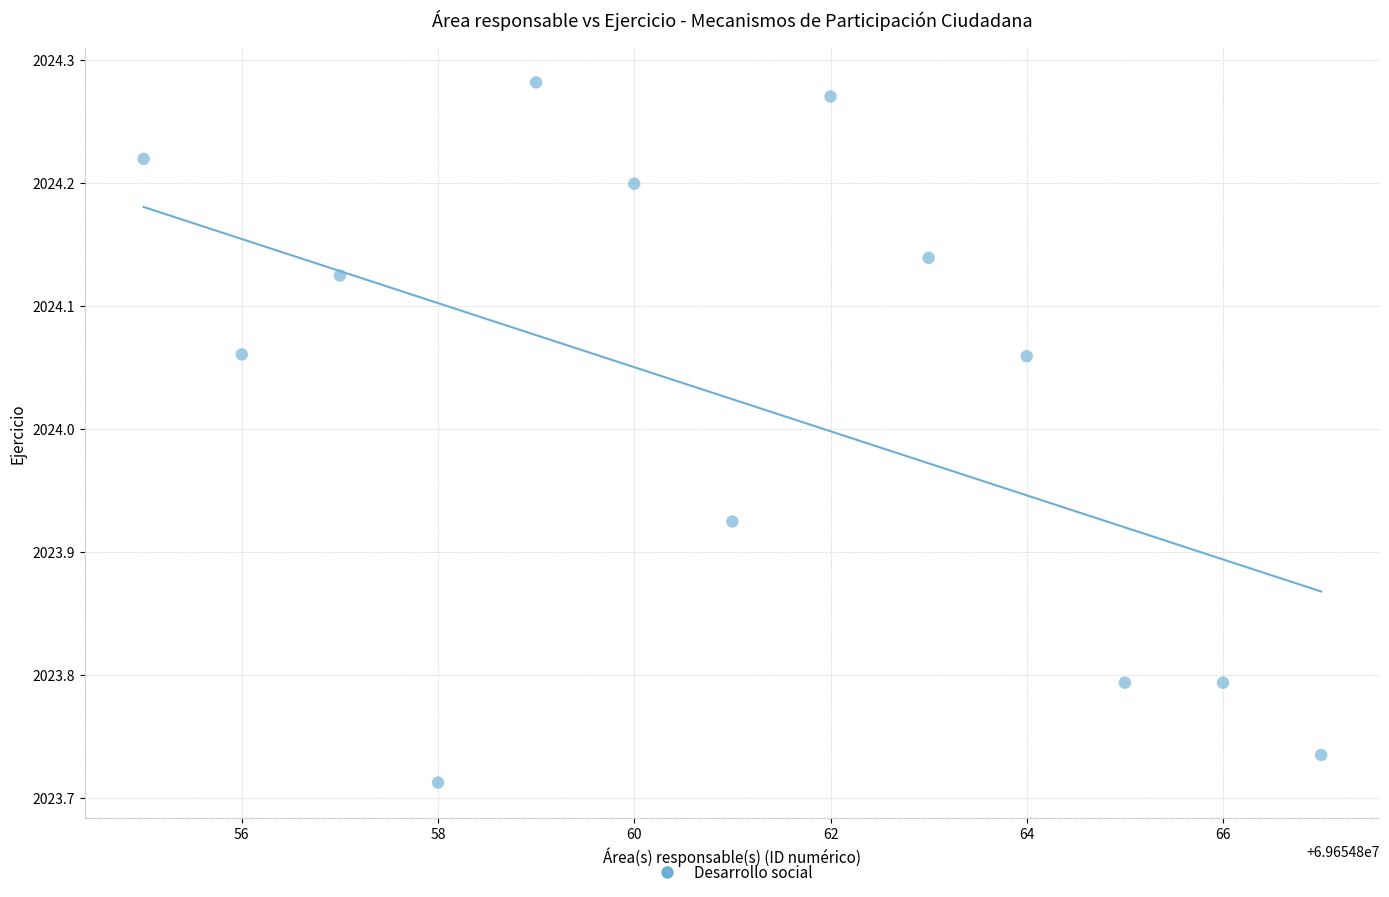

What is the range of X values (max minus min)?

12.0